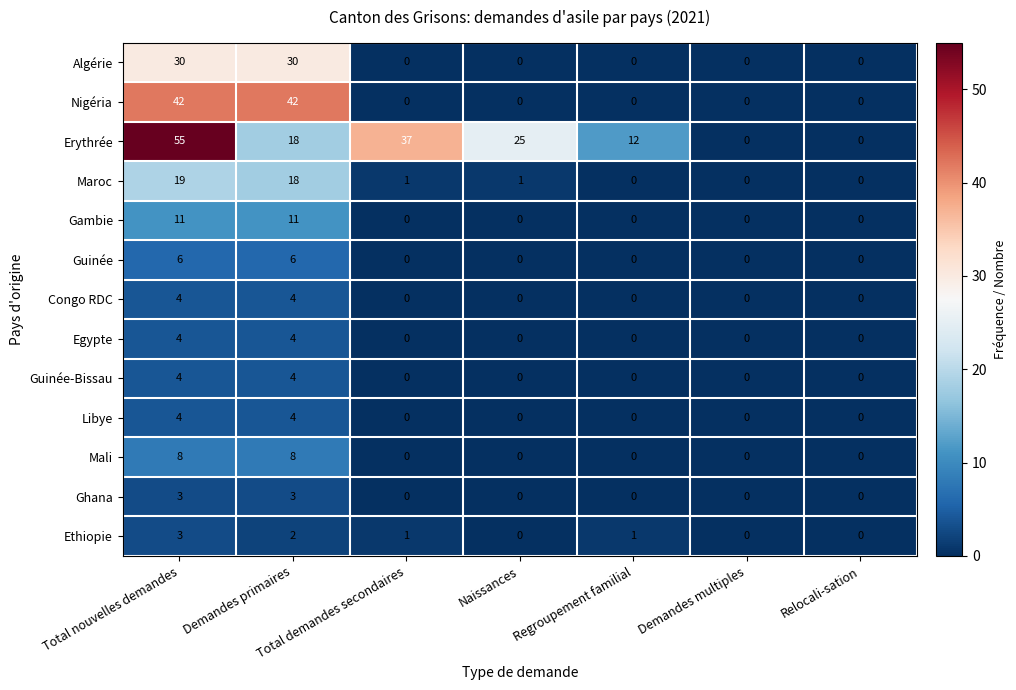

What is the difference between the maximum and minimum values in the Ghana series?

3